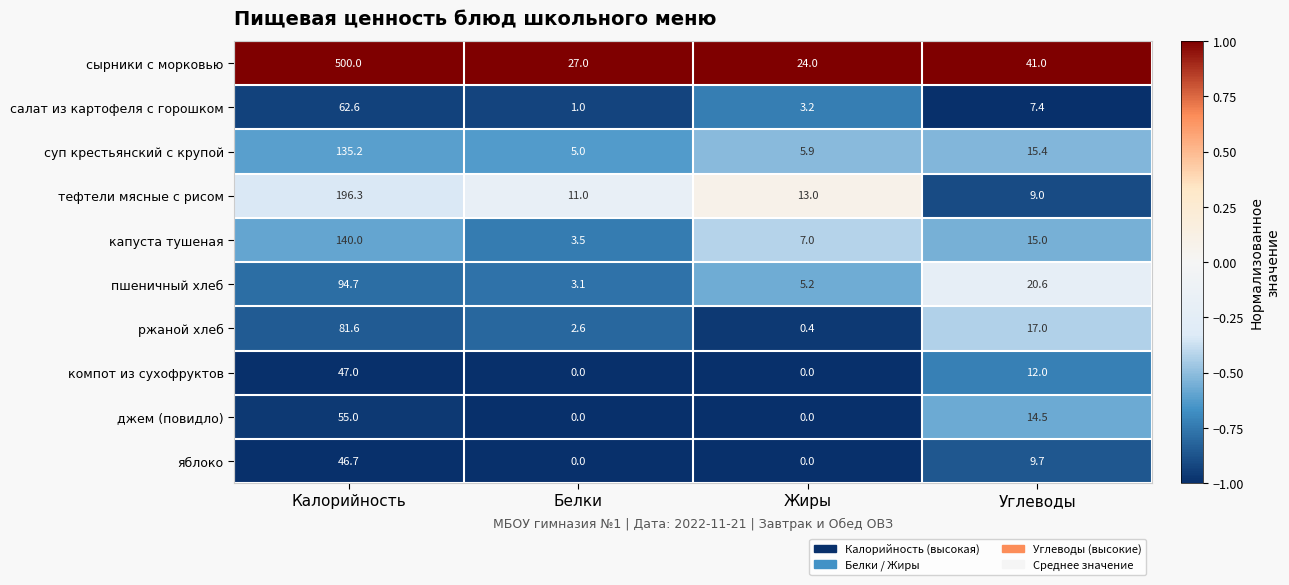

Which series has the widest spread of values?

сырники с морковью